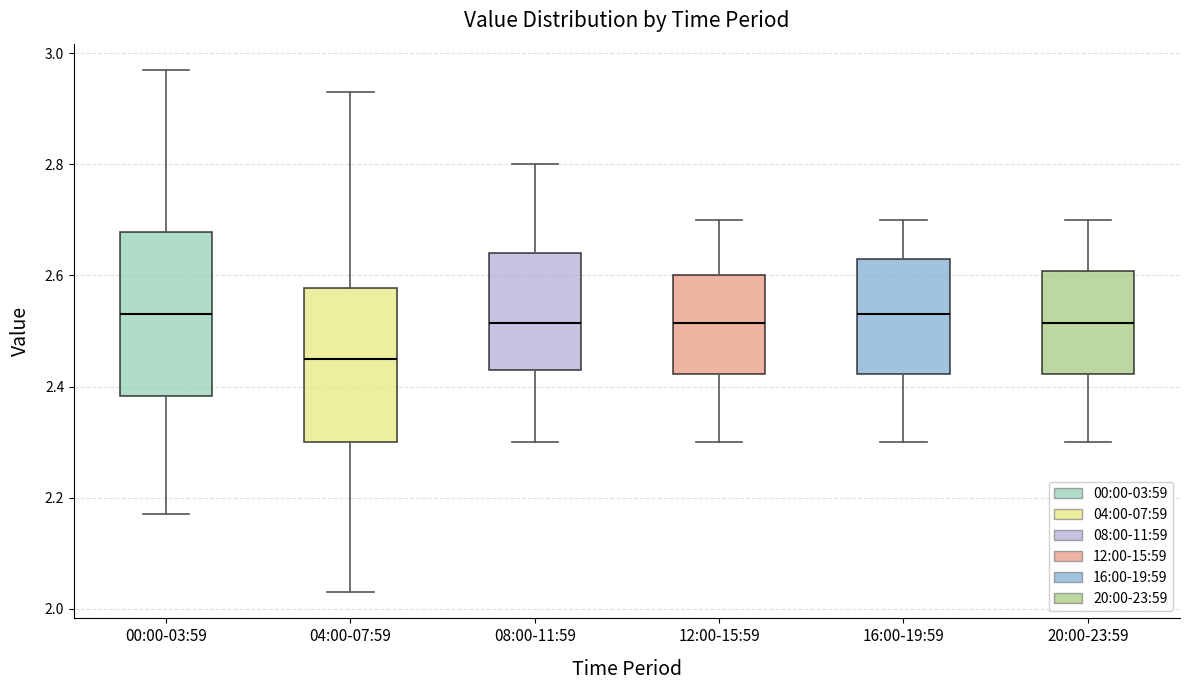

Reading left to right, read every box against the y-axis: the position of its median line, the range the box covers, and the ends of its whiskers. The values are not printed on the chart, so give them approximately, as read against the axis.

00:00-03:59: median 2.54, box 2.38 to 2.68, whiskers 2.18 to 2.98
04:00-07:59: median 2.46, box 2.30 to 2.58, whiskers 2.04 to 2.94
08:00-11:59: median 2.52, box 2.44 to 2.64, whiskers 2.30 to 2.80
12:00-15:59: median 2.52, box 2.42 to 2.60, whiskers 2.30 to 2.70
16:00-19:59: median 2.54, box 2.42 to 2.64, whiskers 2.30 to 2.70
20:00-23:59: median 2.52, box 2.42 to 2.60, whiskers 2.30 to 2.70